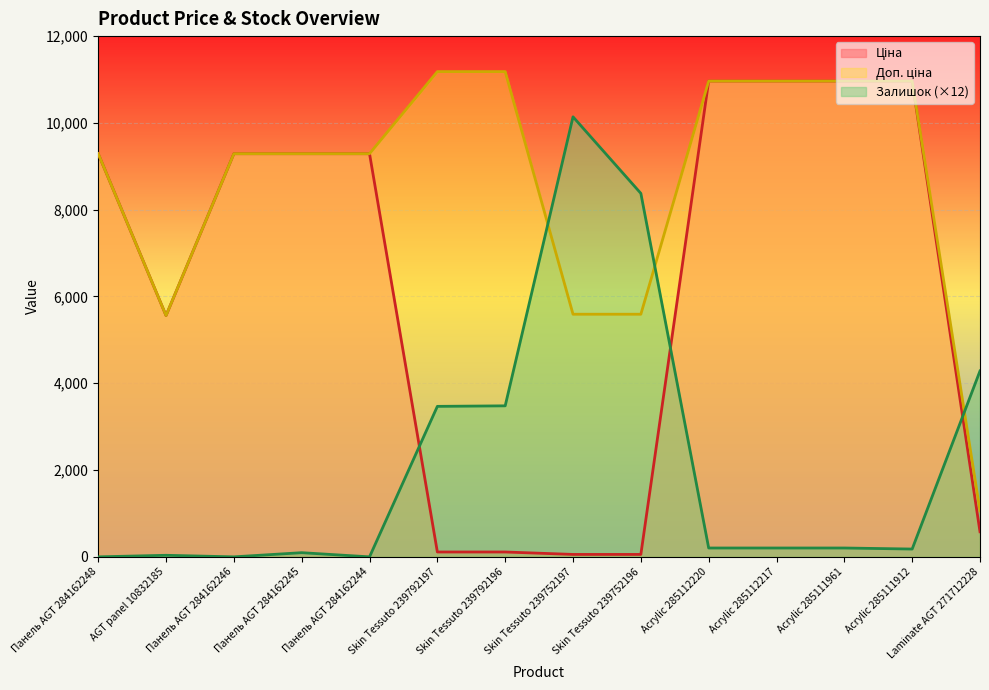

Is the value of Залишок at Панель AGT 284162245 greater than the value of Ціна at Laminate AGT 271712228?

No